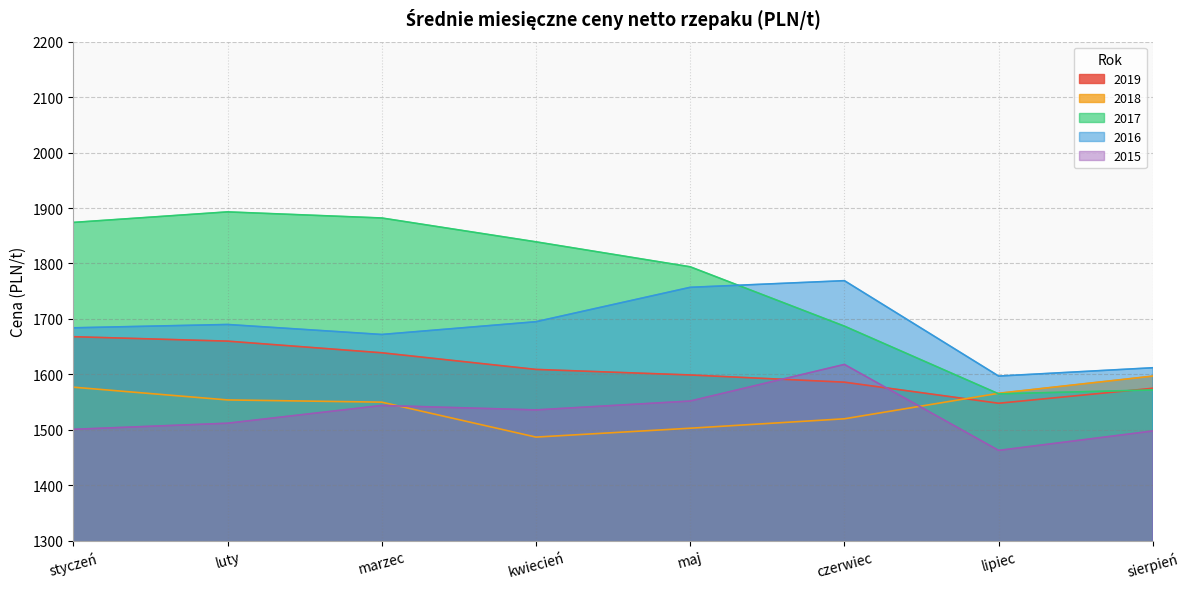

What is the sum of all 2015 values?

12224